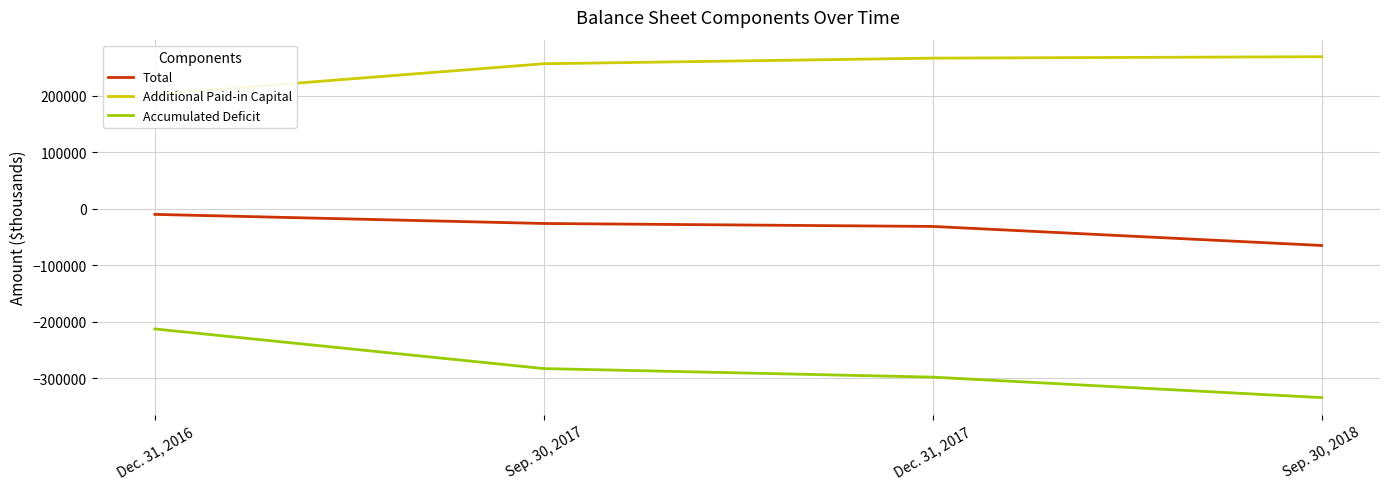

Does the chart have visible grid lines?

Yes